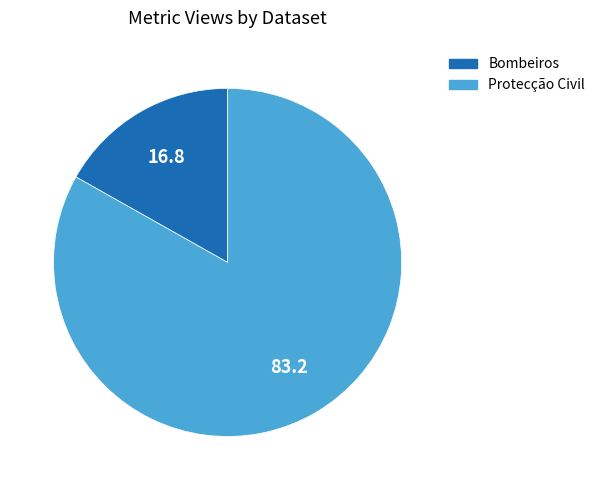

True or false: Protecção Civil accounts for 96% of the total.

False